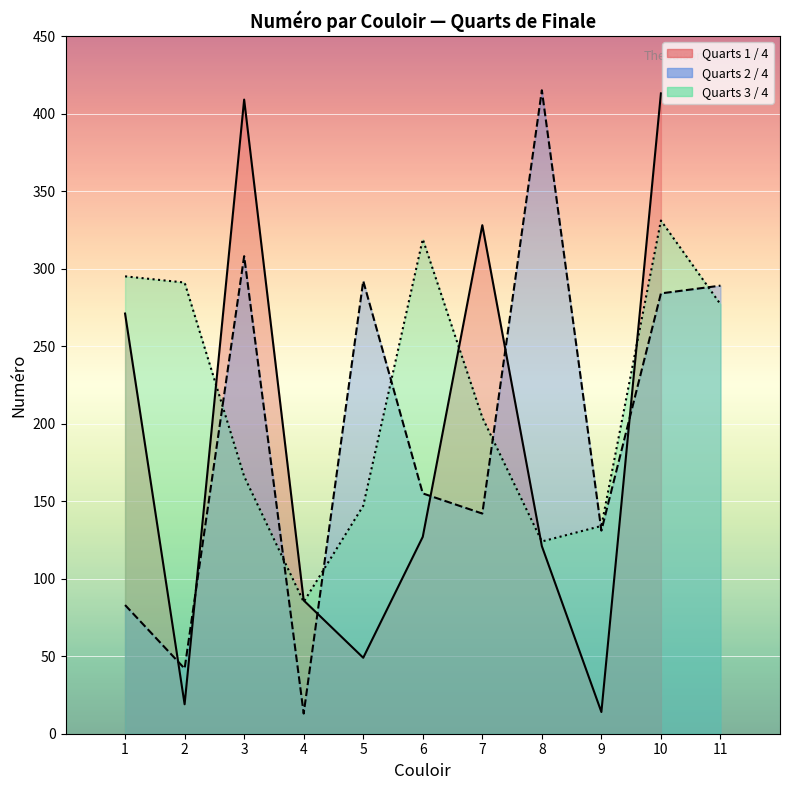

The value at 5 is 66. True or false?

False